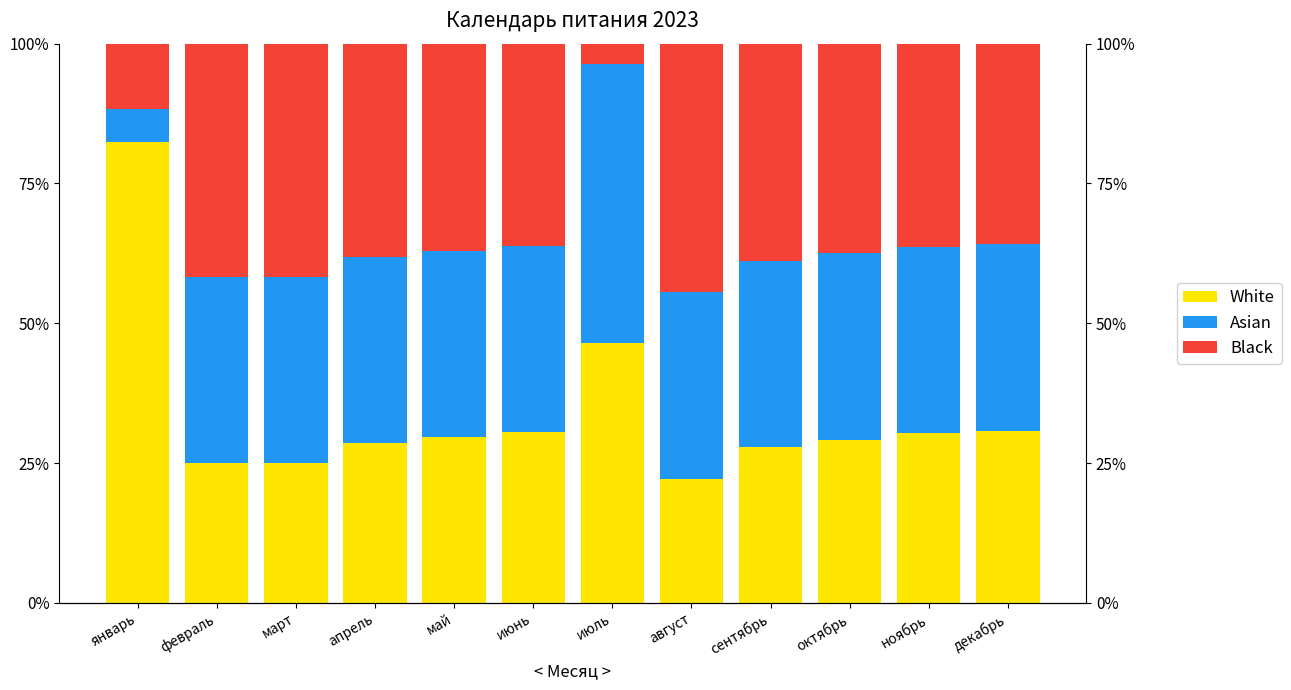

Which category has the highest value in the Asian series?

июль